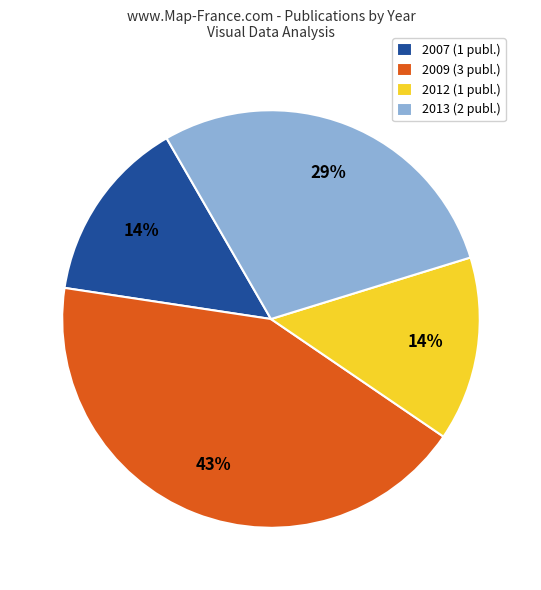

To the nearest percent, what percentage of the pie is 2007 (1 publ.)?

14%